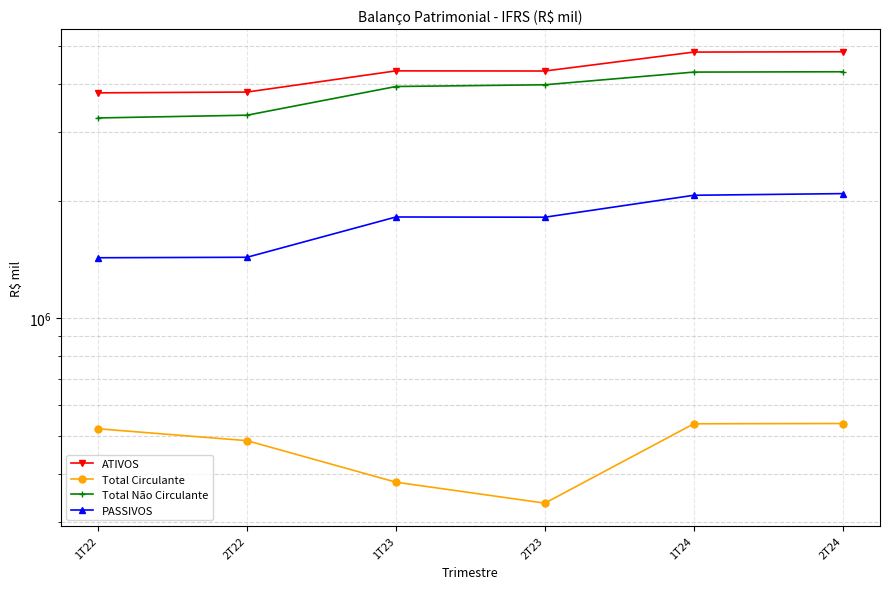

Reading left to right, transcribe all the data shown in this chart.

ATIVOS: 3785695	3803913	4310432	4306721	4816140	4825492
Total Circulante: 521138	485801	380165	335952	536696	537558
Total Não Circulante: 3264557	3318112	3930267	3970769	4279444	4287934
PASSIVOS: 1430237	1434270	1819303	1816862	2068157	2088557